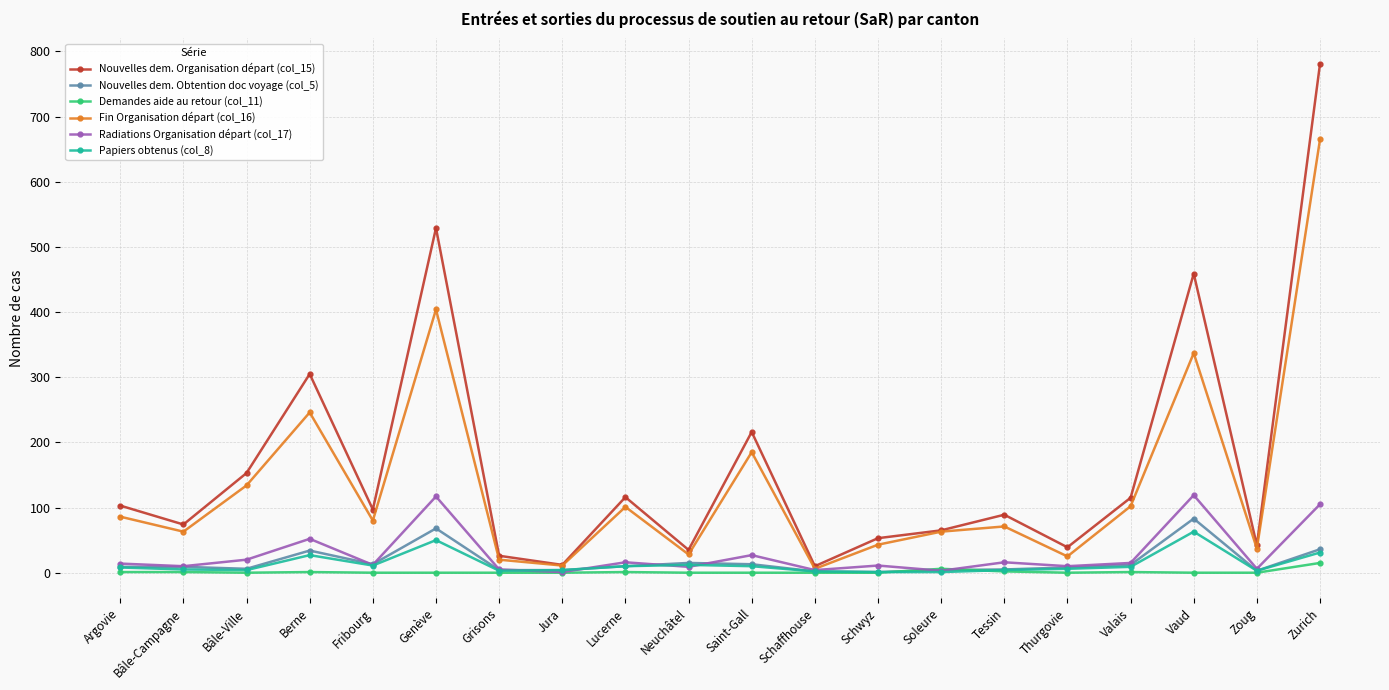

What value does the Fin Organisation départ (col_16) series have at Argovie, to the nearest 10?

90